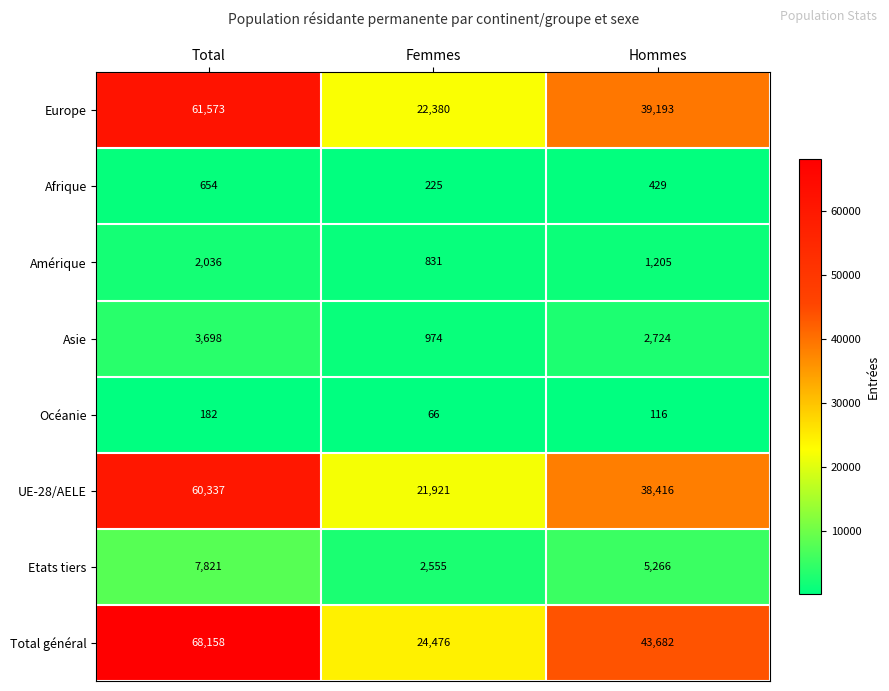

List the series in order of their peak value, lowest first.

Océanie, Afrique, Amérique, Asie, Etats tiers, UE-28/AELE, Europe, Total général